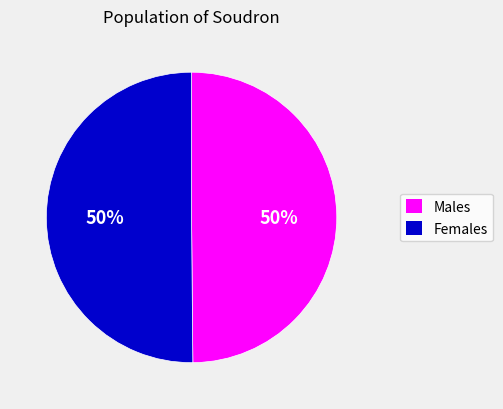

How many slices are in this pie chart?

2